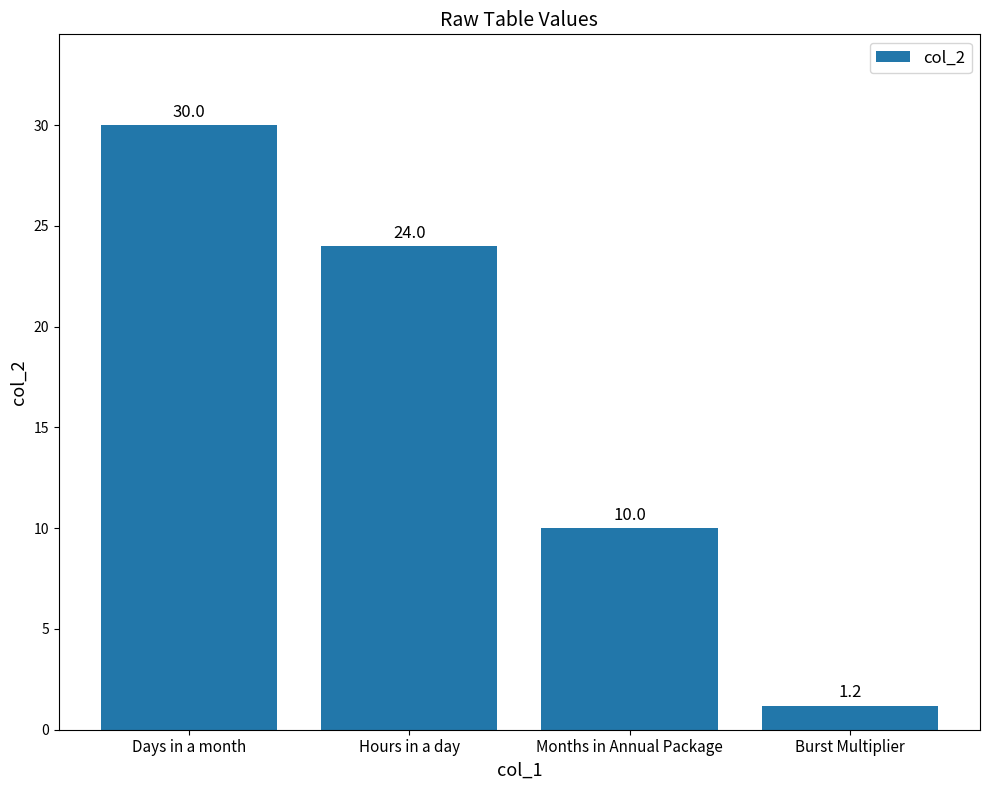

How many values are below 24?

2